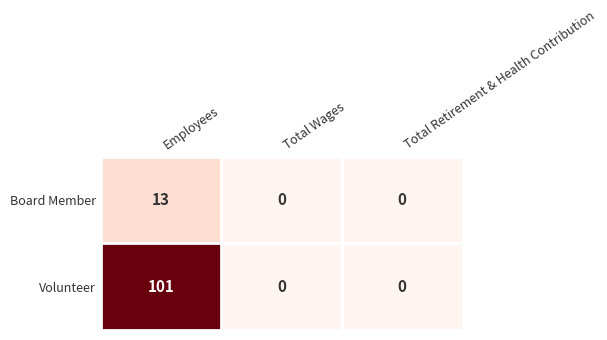

Which category has the highest value across all series?

Employees